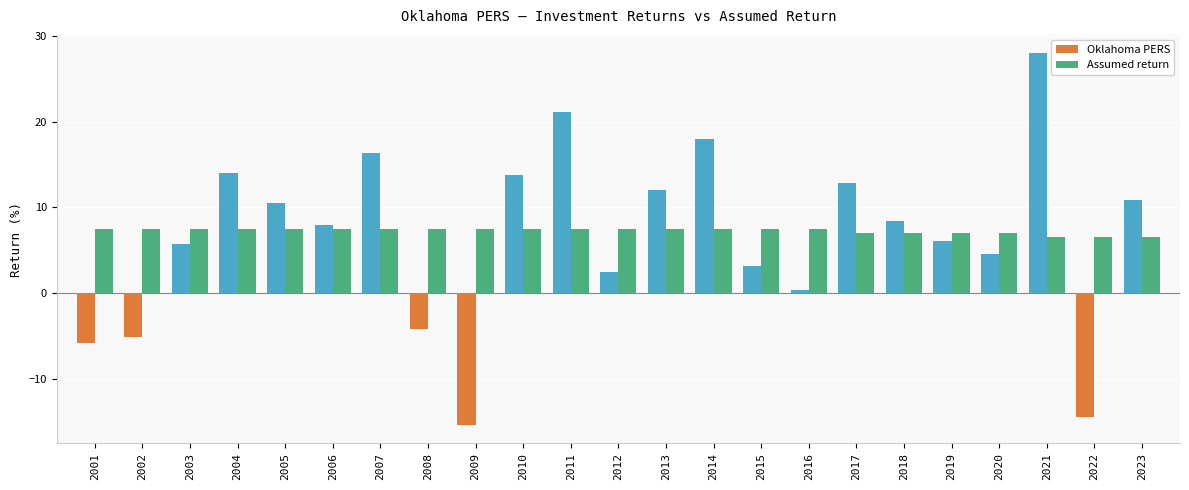

What are all the series names shown in the legend?

Oklahoma PERS, Assumed return